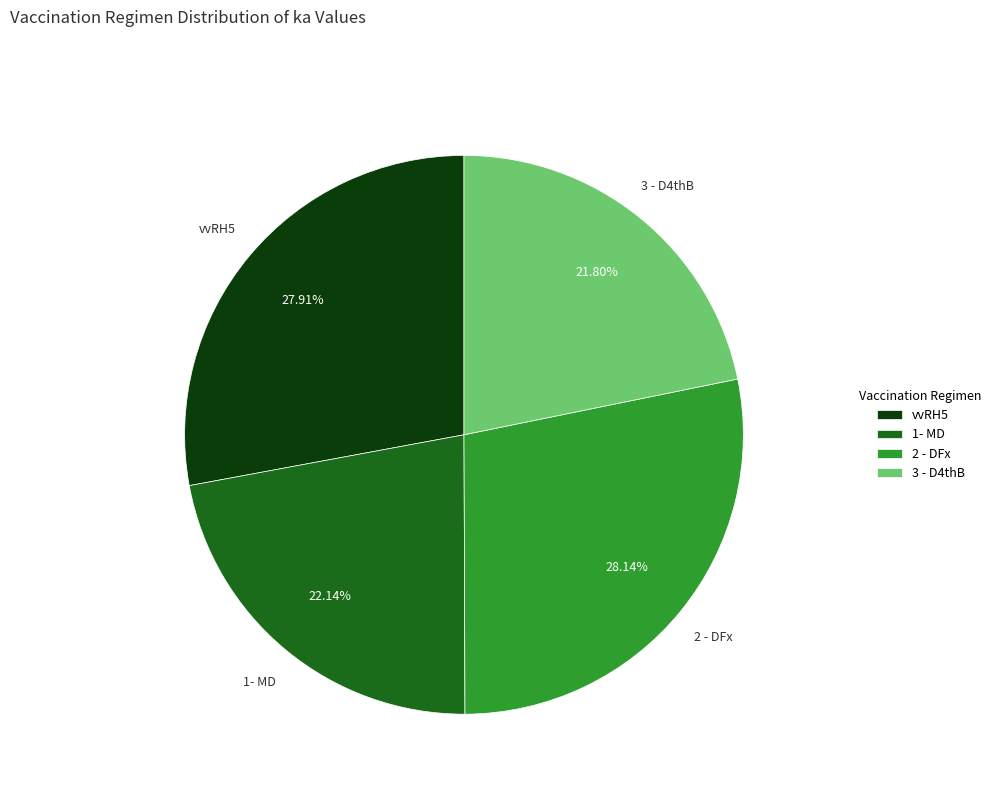

Count the number of slices in the pie.

4